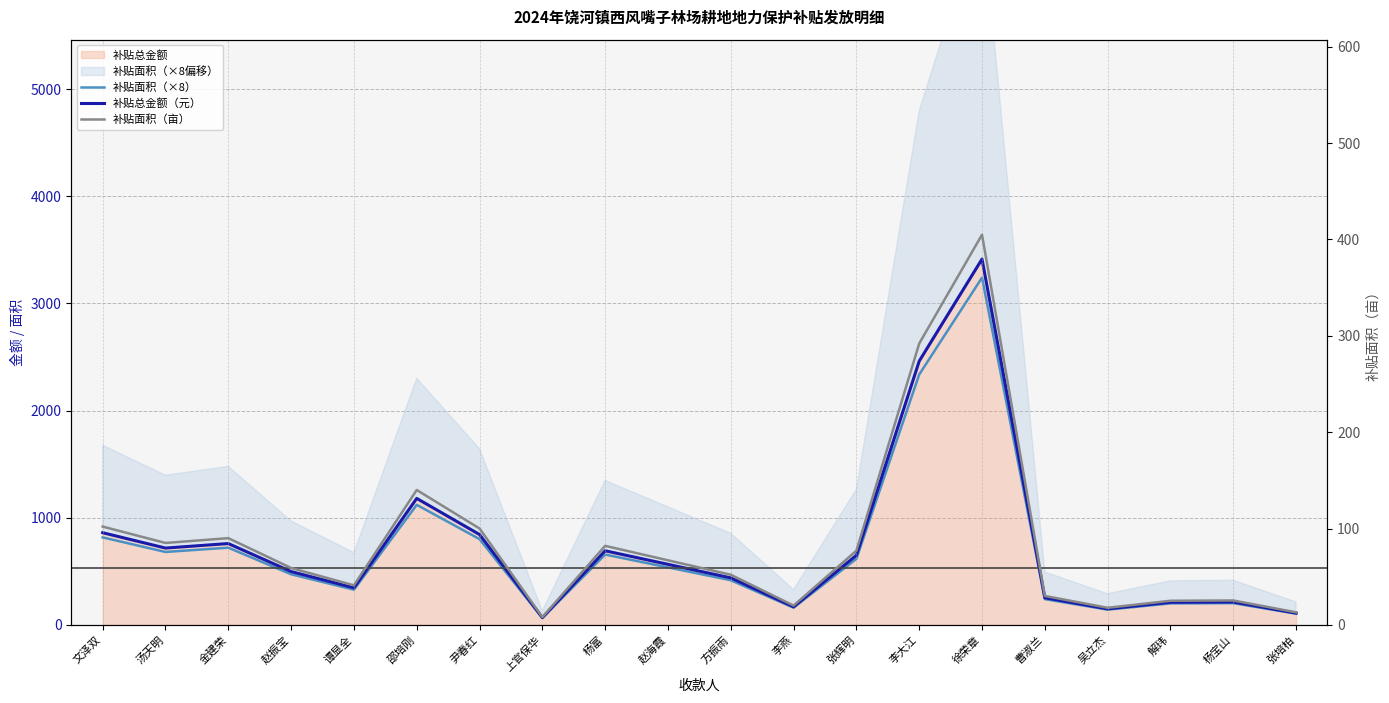

Reading right to left, what are all the values shown in this chart?

补贴面积（×8）: 张培柏=104.0	杨宝山=202.4	解玮=200.0	吴立杰=141.6	曹淑兰=240.0	徐荣章=3240.0	李大江=2336.0	张辉明=616.0	李燕=160.0	方振雨=416.0	赵海霞=536.0	杨富=656.0	上官保华=64.0	尹春红=800.0	邵培刚=1120.0	谭显全=328.0	赵振宝=472.0	金建荣=720.0	汤天明=680.0	文泽双=816.0
补贴总金额（元）: 张培柏=109.6	杨宝山=213.2	解玮=210.7	吴立杰=149.2	曹淑兰=252.8	徐荣章=3413.3	李大江=2461.0	张辉明=649.0	李燕=168.6	方振雨=438.3	赵海霞=564.7	杨富=691.1	上官保华=67.4	尹春红=842.8	邵培刚=1179.9	谭显全=345.5	赵振宝=497.3	金建荣=758.5	汤天明=716.4	文泽双=859.7
补贴面积（亩）: 张培柏=13.0	杨宝山=25.3	解玮=25.0	吴立杰=17.7	曹淑兰=30.0	徐荣章=405.0	李大江=292.0	张辉明=77.0	李燕=20.0	方振雨=52.0	赵海霞=67.0	杨富=82.0	上官保华=8.0	尹春红=100.0	邵培刚=140.0	谭显全=41.0	赵振宝=59.0	金建荣=90.0	汤天明=85.0	文泽双=102.0